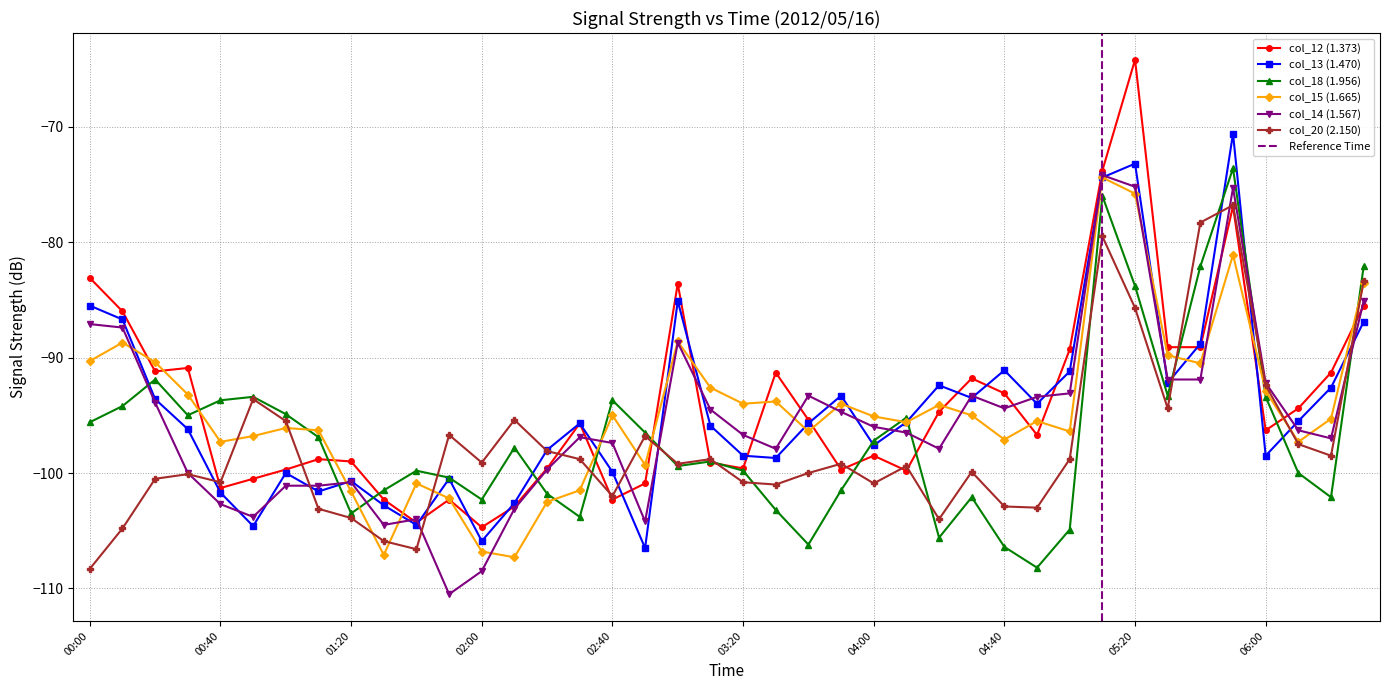

Which series has the largest range (max minus min)?

col_12 (1.373)